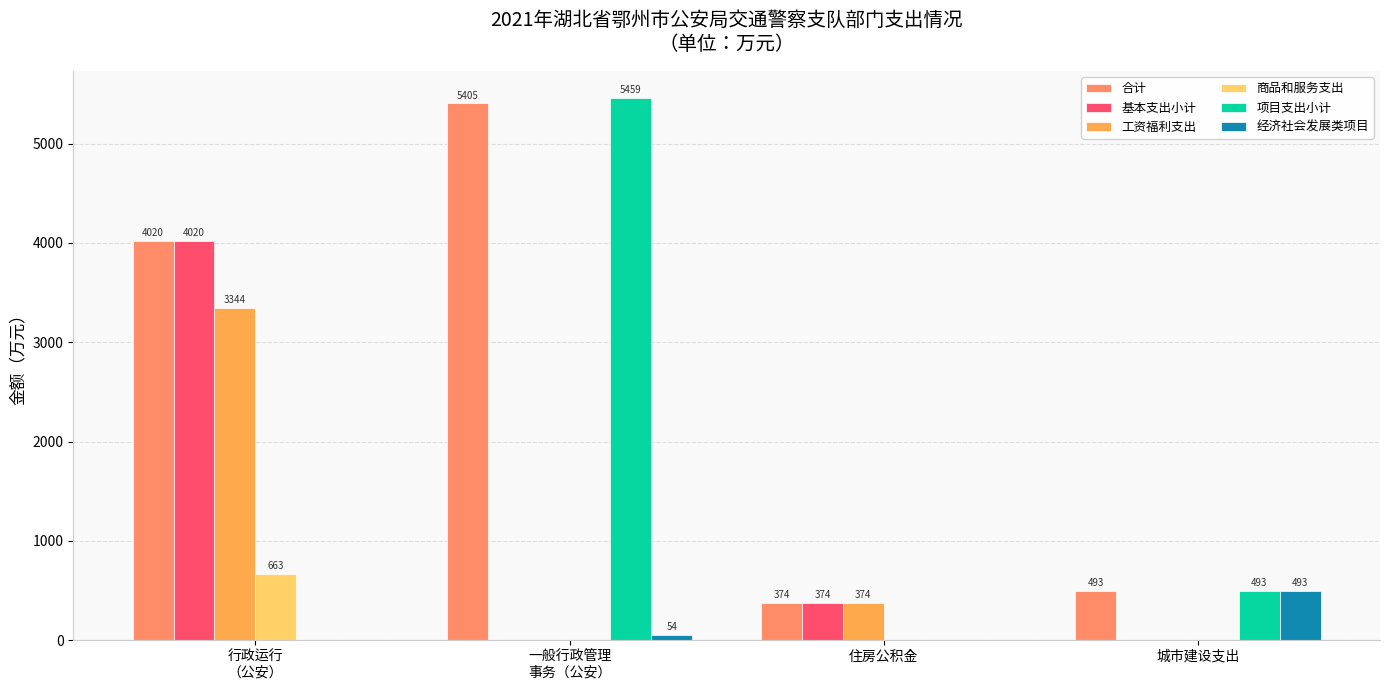

What is the approximate value of 工资福利支出 at 住房公积金?

373.7